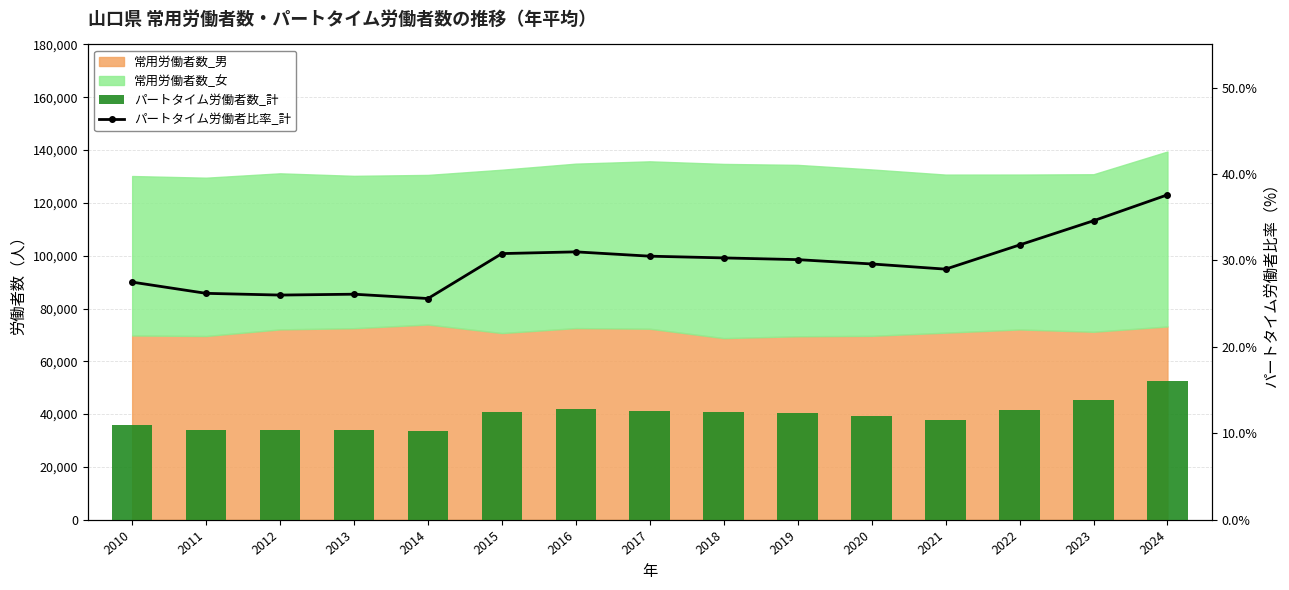

At how many categories does at least one series exceed 45321?

1